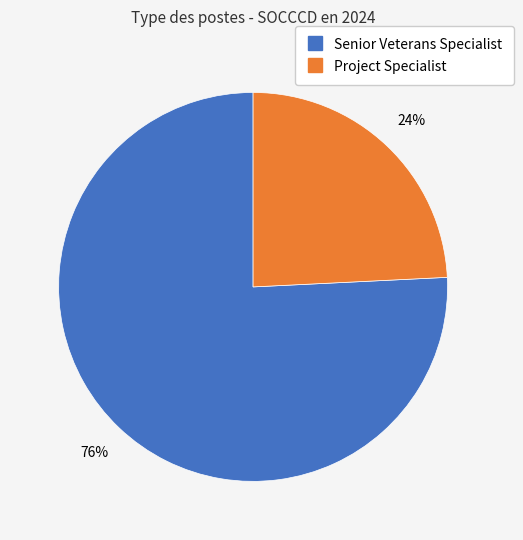

To the nearest percent, what is the difference between the Senior Veterans Specialist and Project Specialist slice percentages?

52%